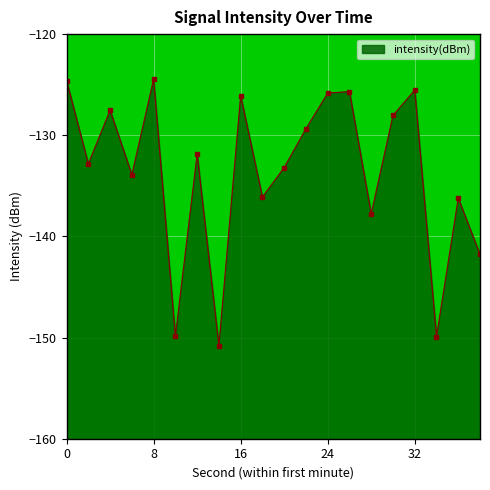

What is the approximate value at 32?

-125.5